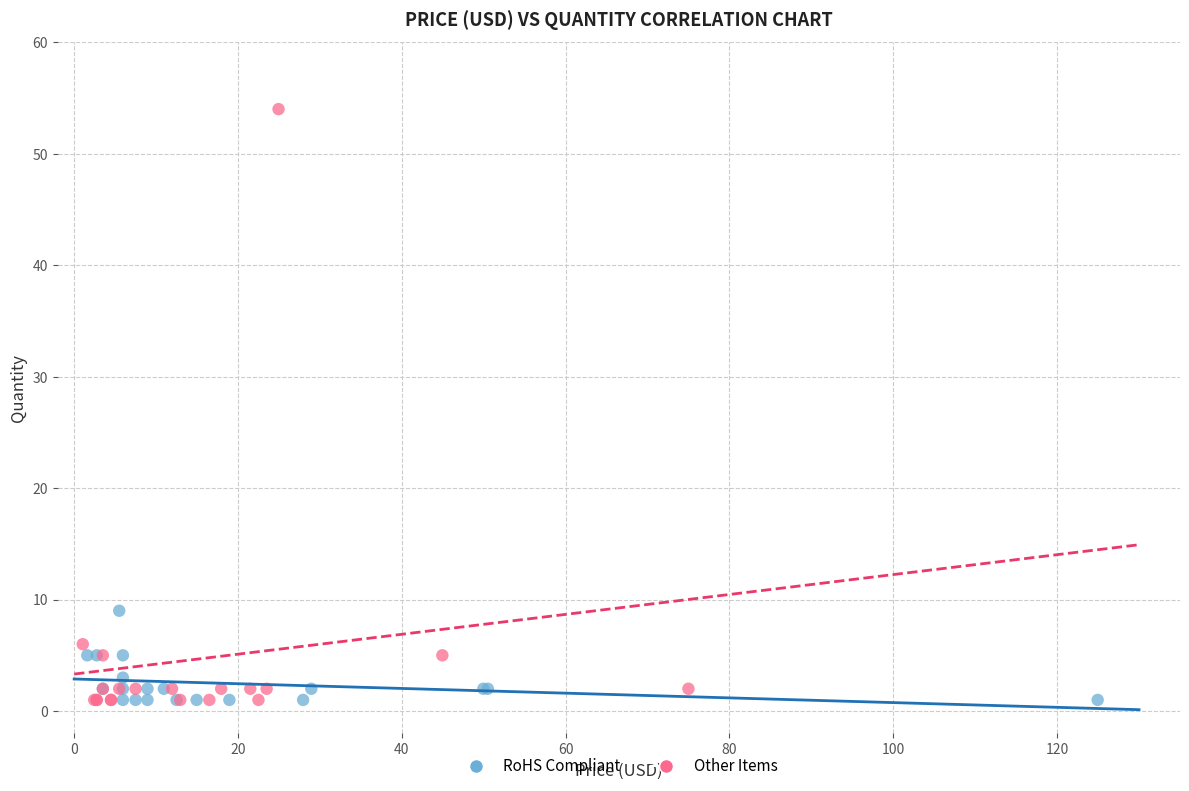

Which series has the largest Y range (max minus min)?

Other Items